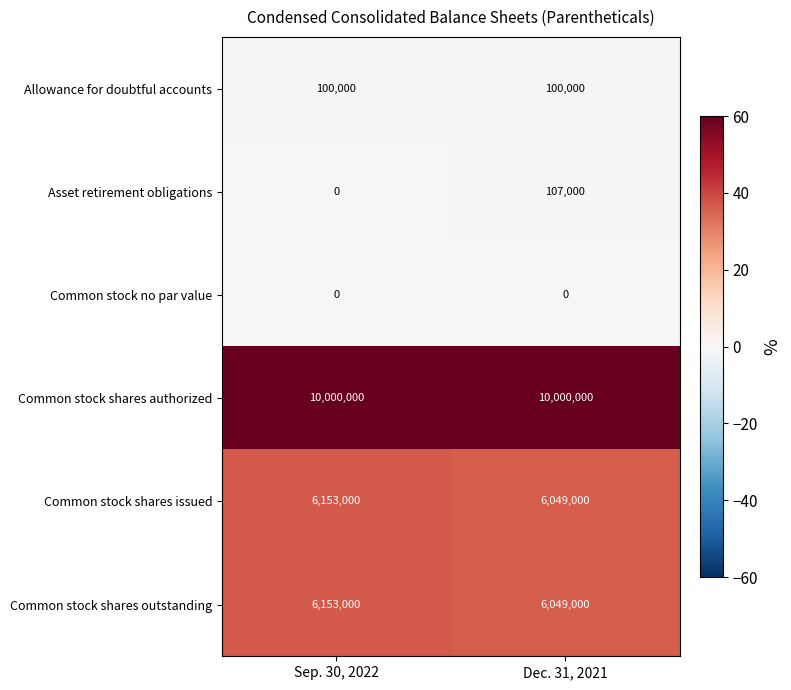

Where is Asset retirement obligations nearest to the value 53500?

Sep. 30, 2022